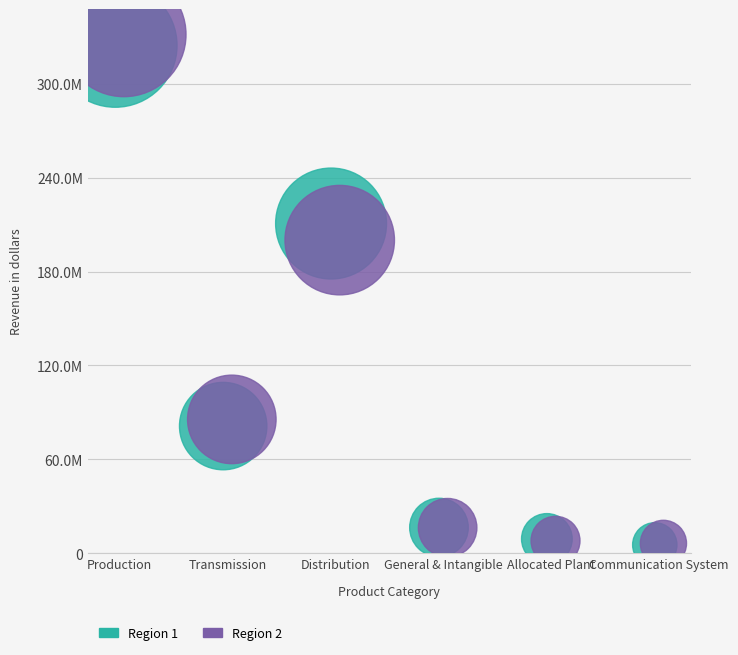

Which series contains the highest Y value?

Region 2